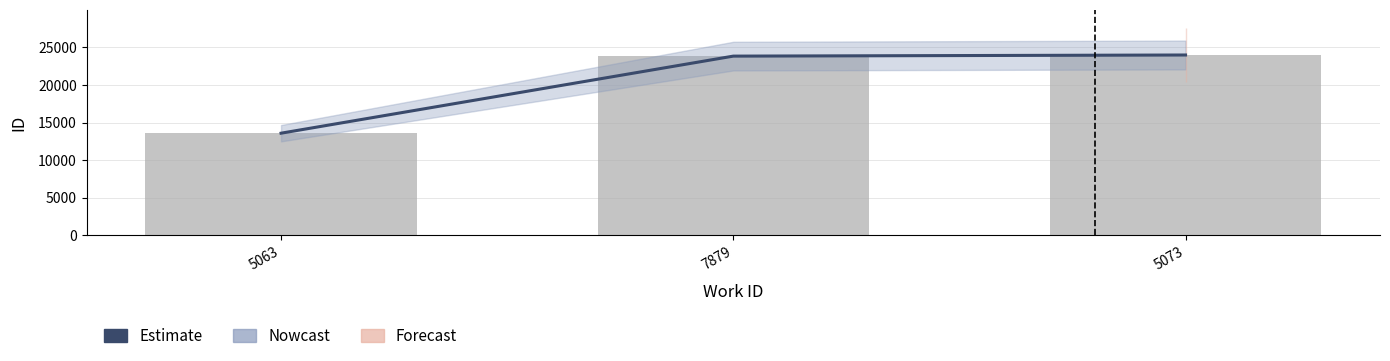

Reading left to right, list all the values displayed in this chart.

13580	23834	23983